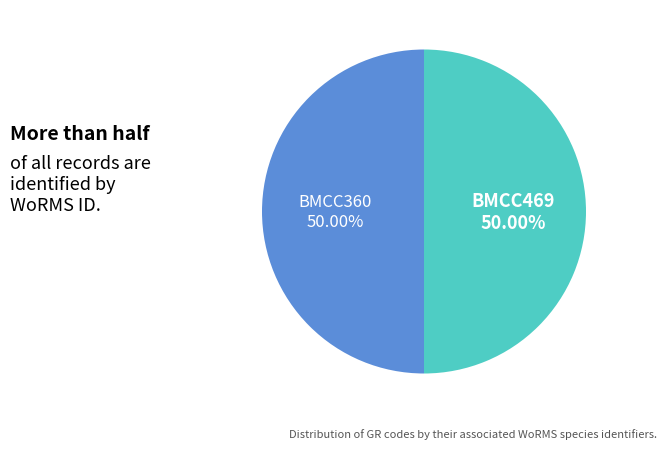

The BMCC469 slice represents 38% of the pie. True or false?

False